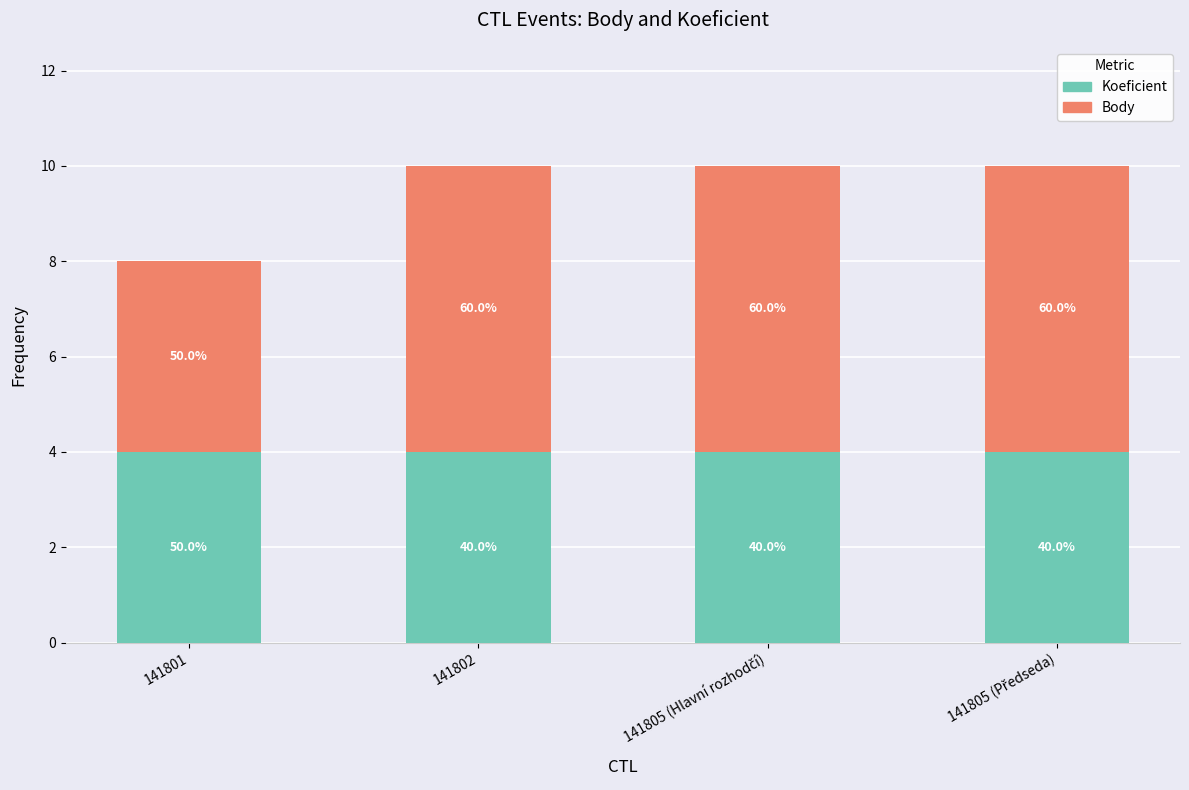

Read the Koeficient value at 141805 (Předseda).

4